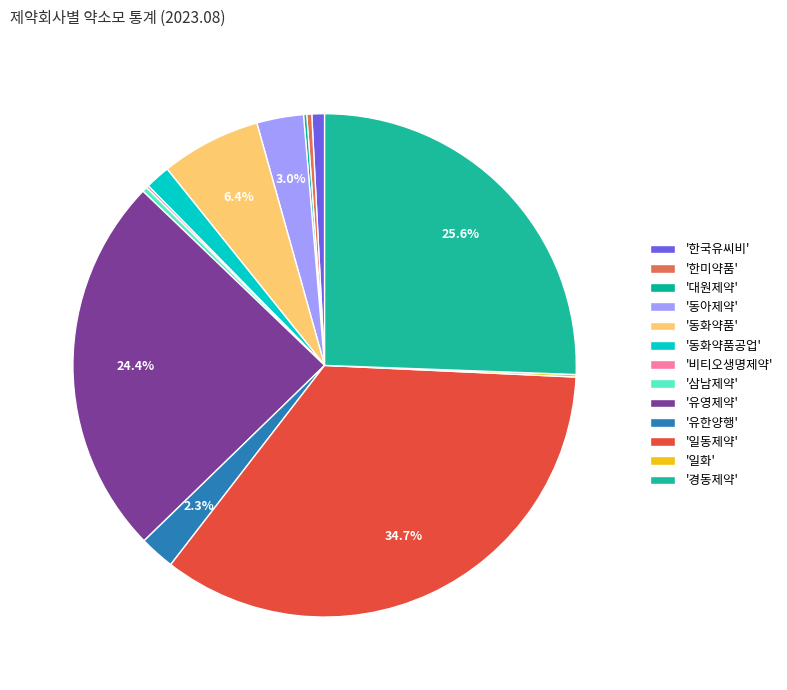

Which category has the smallest portion of the pie?

비티오생명제약